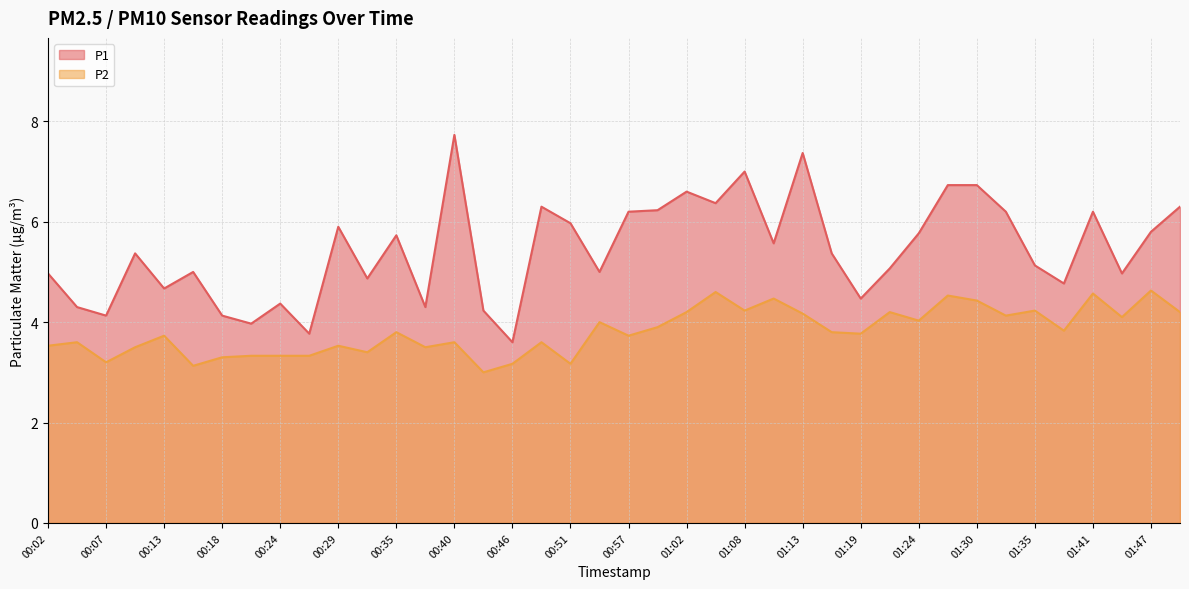

True or false: P1 and P2 cross at least once.

False